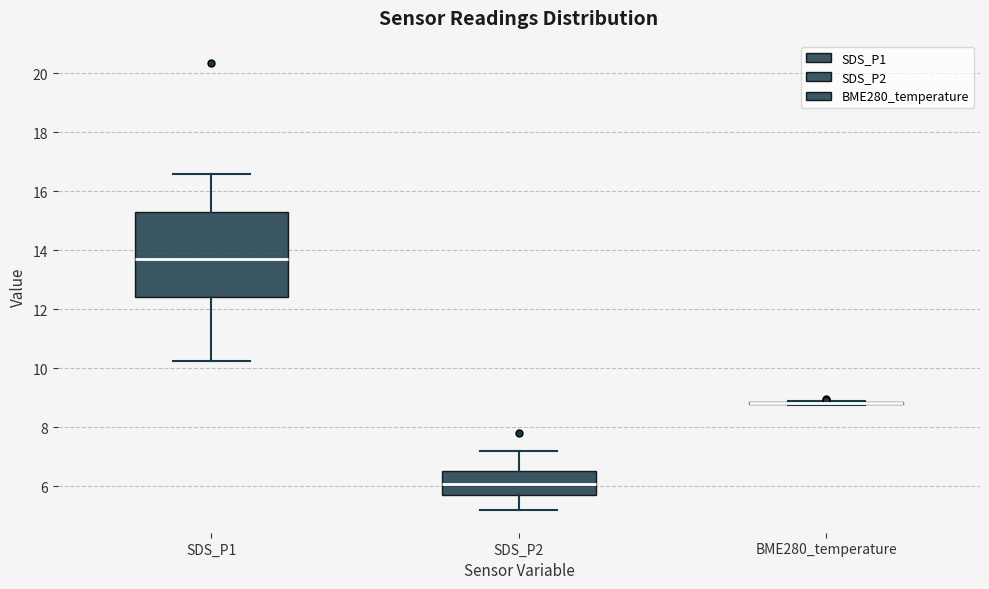

Reading left to right, transcribe this box plot: for each box, give where its median line is, the range the box spans, and where its two whiskers end, as read against the y-axis. The values are not printed on the chart, so give them approximately, as read against the axis.

SDS_P1: median 13.8, box 12.4 to 15.4, whiskers 10.2 to 16.6
SDS_P2: median 6.0, box 5.6 to 6.6, whiskers 5.2 to 7.2
BME280_temperature: box collapsed to a line at 8.8, whiskers 8.8 to 9.0